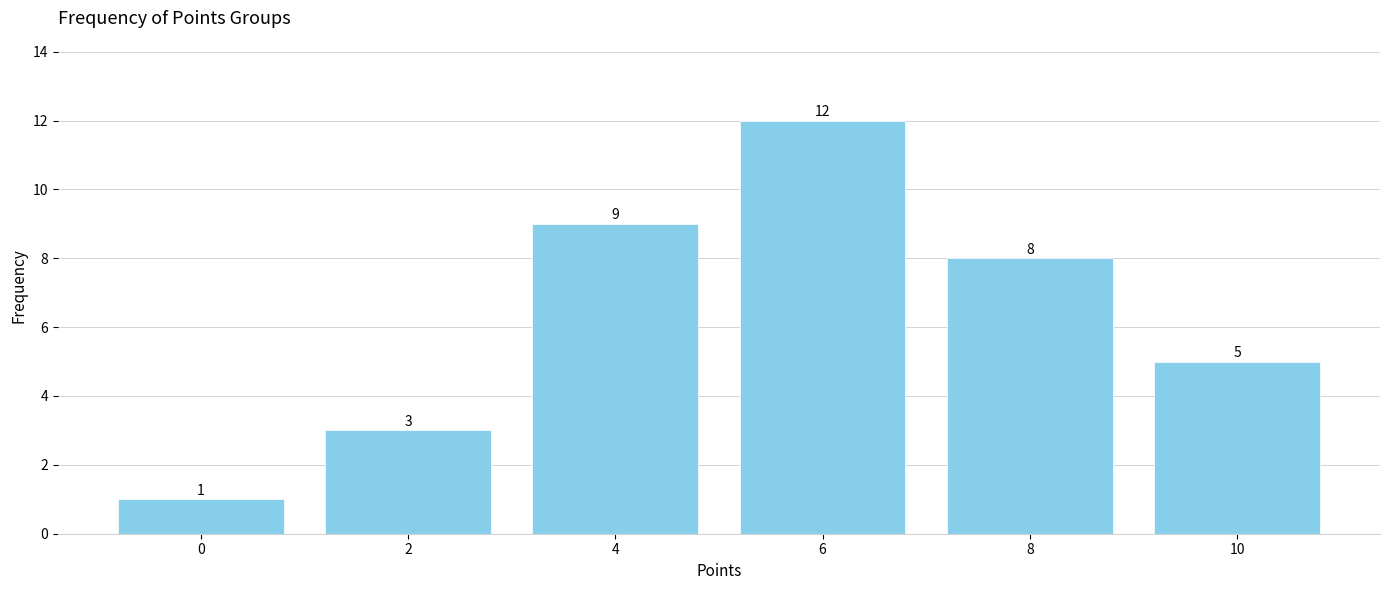

Reading left to right, transcribe all the data shown in this chart.

0=1	2=3	4=9	6=12	8=8	10=5